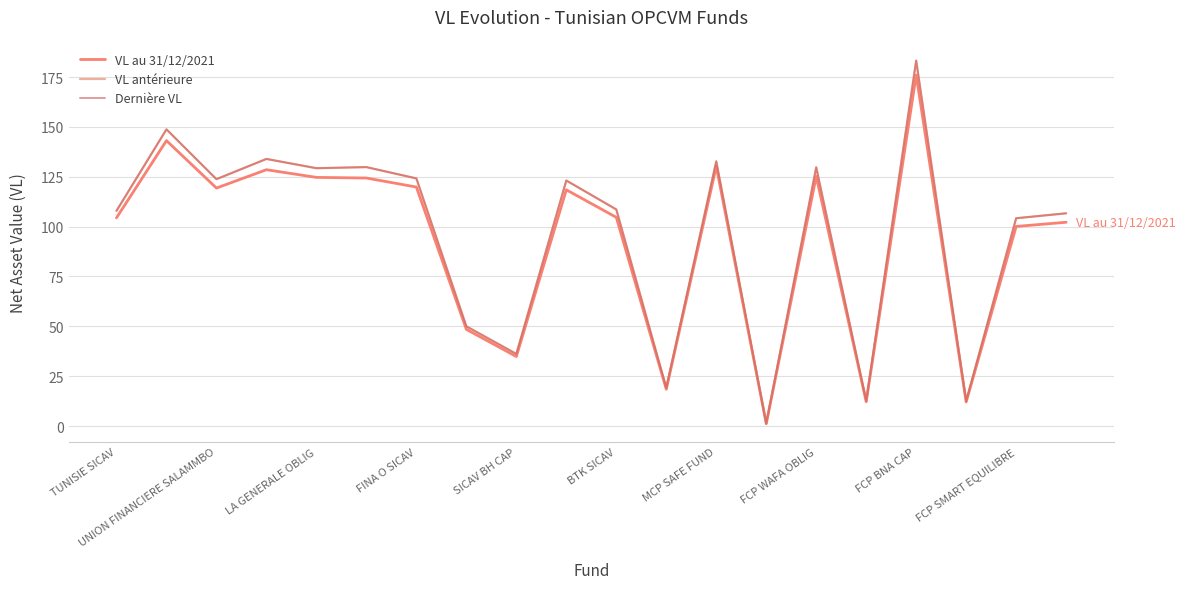

At which category does VL antérieure reach its first local valley?

UNION FINANCIERE SALAMMBO